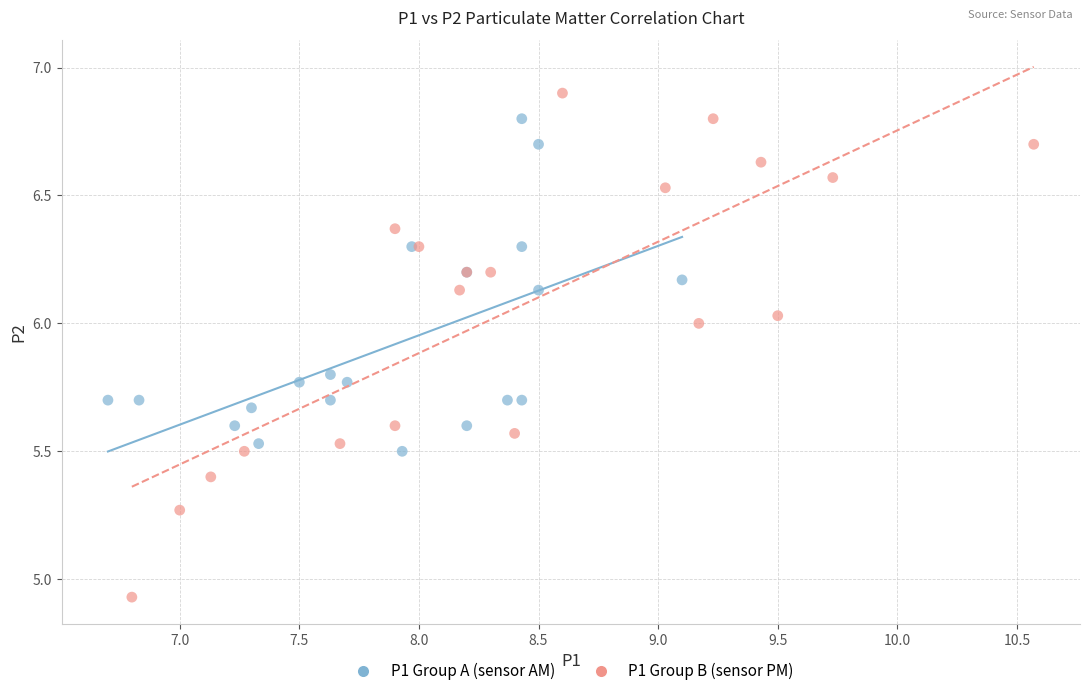

What are all the series names shown in the legend?

P1 Group A (sensor AM), P1 Group B (sensor PM)